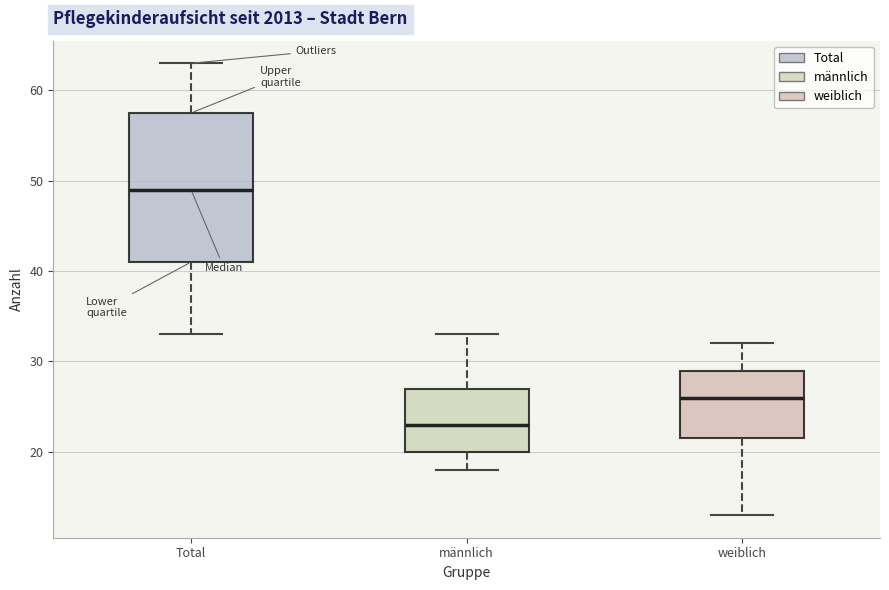

Which box's median line is the highest?

Total